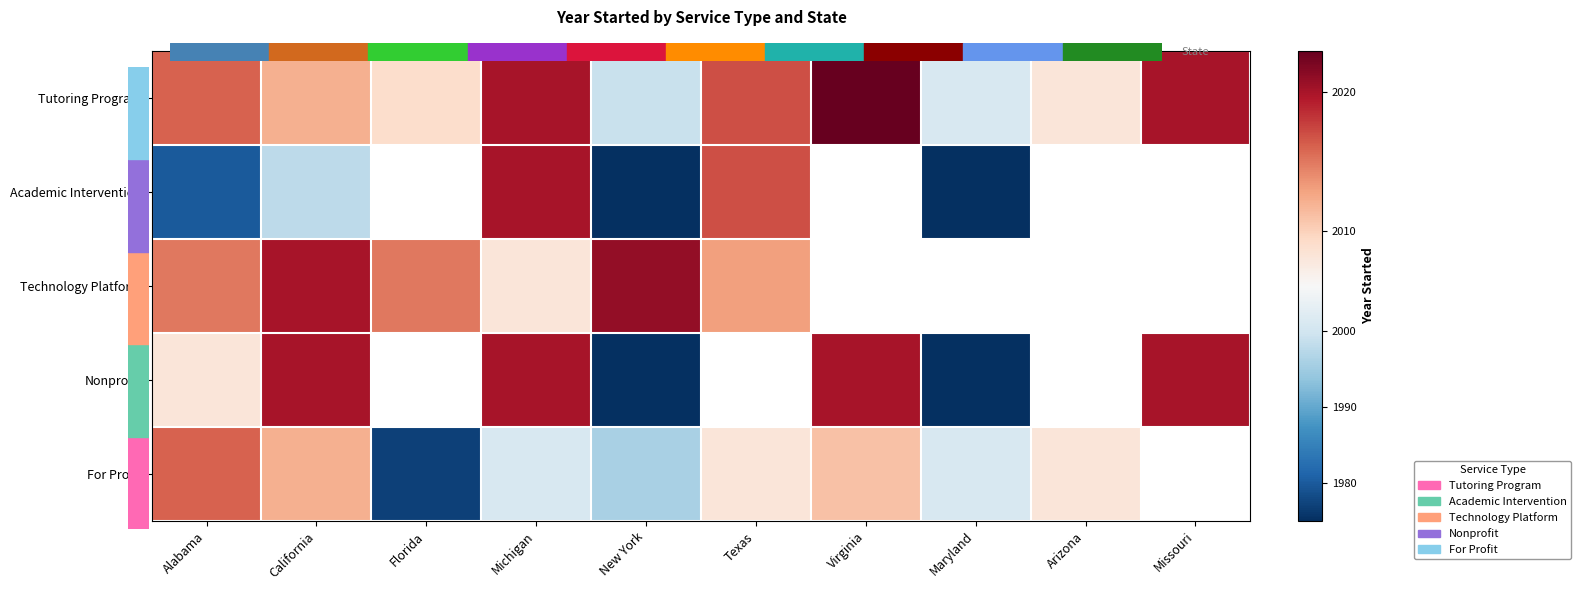

What is the approximate value of Tutoring Program at Texas?

2017.0